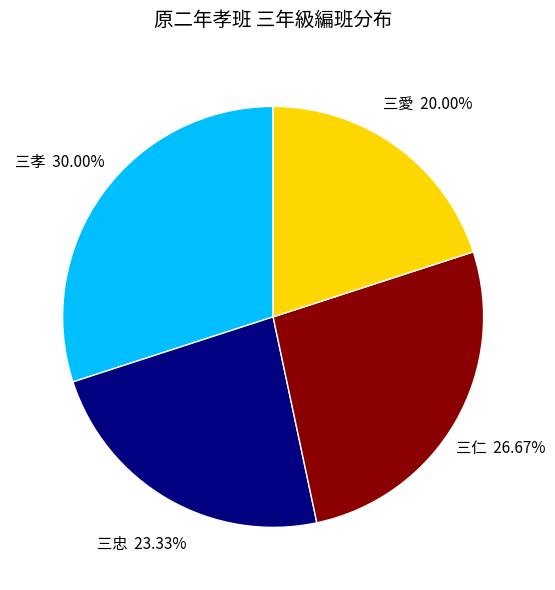

The 三仁 slice represents 27% of the pie. True or false?

True